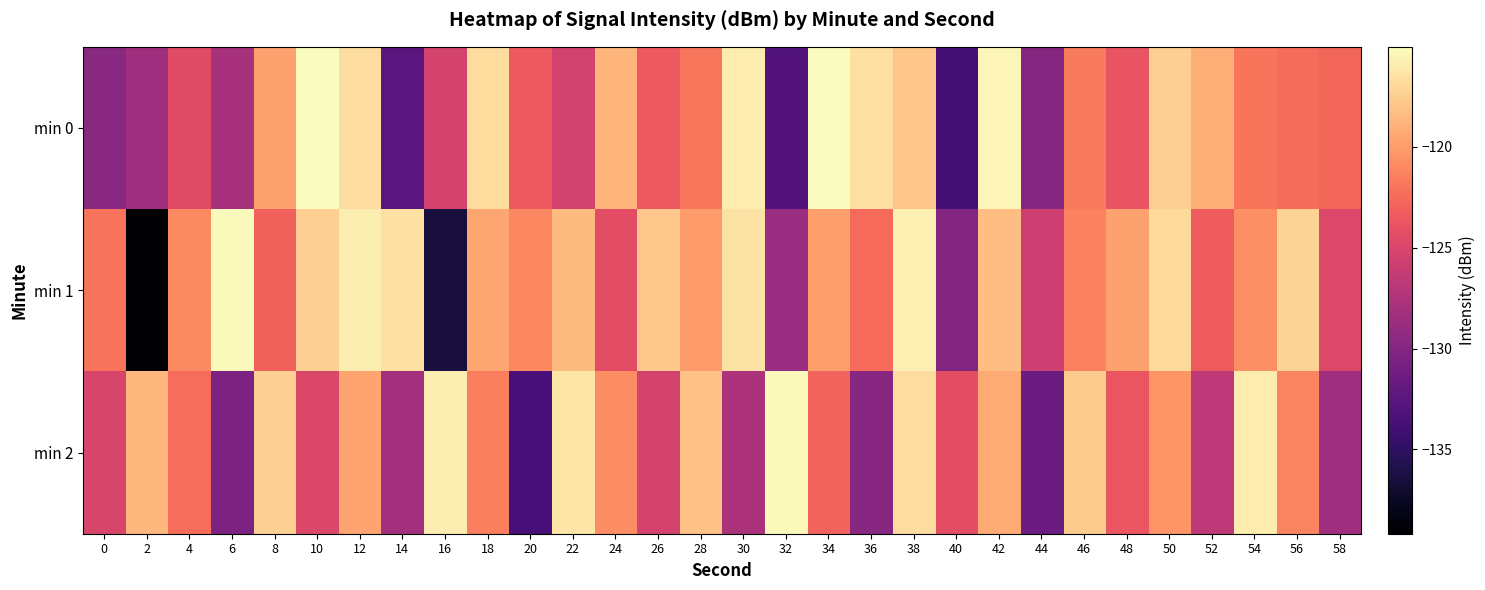

Reading left to right, transcribe all the data shown in this chart.

min 0: 0=-129.7	2=-128.4	4=-124.5	6=-127.9	8=-119.8	10=-115.1	12=-116.7	14=-132.6	16=-125.2	18=-116.8	20=-123.4	22=-125.4	24=-118.7	26=-123.5	28=-121.9	30=-115.9	32=-132.9	34=-115.0	36=-116.6	38=-117.9	40=-133.8	42=-115.4	44=-129.9	46=-121.6	48=-123.8	50=-117.4	52=-119.0	54=-122.0	56=-122.4	58=-122.8
min 1: 0=-122.0	2=-139.2	4=-120.9	6=-115.2	8=-123.0	10=-117.5	12=-115.9	14=-116.5	16=-136.4	18=-119.5	20=-121.0	22=-118.5	24=-124.3	26=-117.8	28=-120.1	30=-116.4	32=-128.7	34=-119.9	36=-122.5	38=-115.6	40=-130.2	42=-118.3	44=-125.7	46=-121.3	48=-119.8	50=-116.9	52=-123.4	54=-120.6	56=-117.2	58=-124.8
min 2: 0=-125.1	2=-118.7	4=-122.3	6=-130.5	8=-117.4	10=-124.9	12=-119.6	14=-128.2	16=-115.8	18=-121.5	20=-133.7	22=-116.3	24=-120.8	26=-125.4	28=-118.1	30=-127.6	32=-115.3	34=-122.9	36=-129.8	38=-116.7	40=-124.2	42=-119.3	44=-131.5	46=-117.6	48=-123.8	50=-120.4	52=-126.7	54=-115.9	56=-121.2	58=-128.4